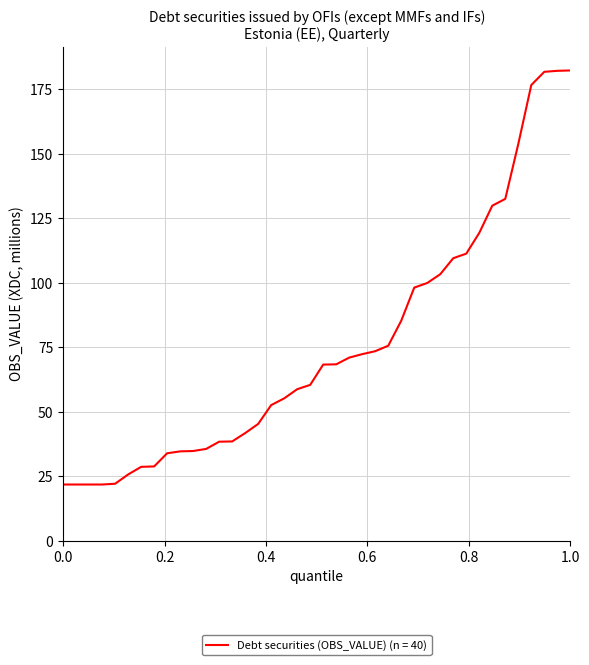

What is the smallest value displayed?

21.8